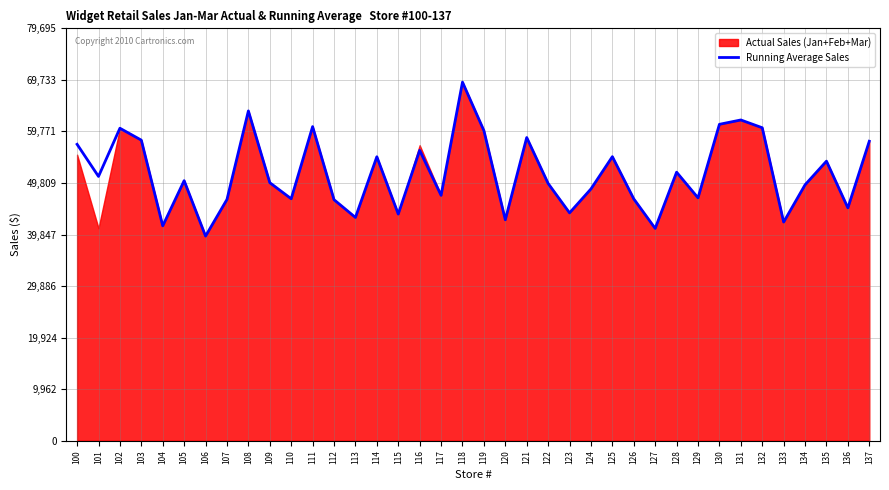

What is the difference between the second highest and second lowest values?

22705.5